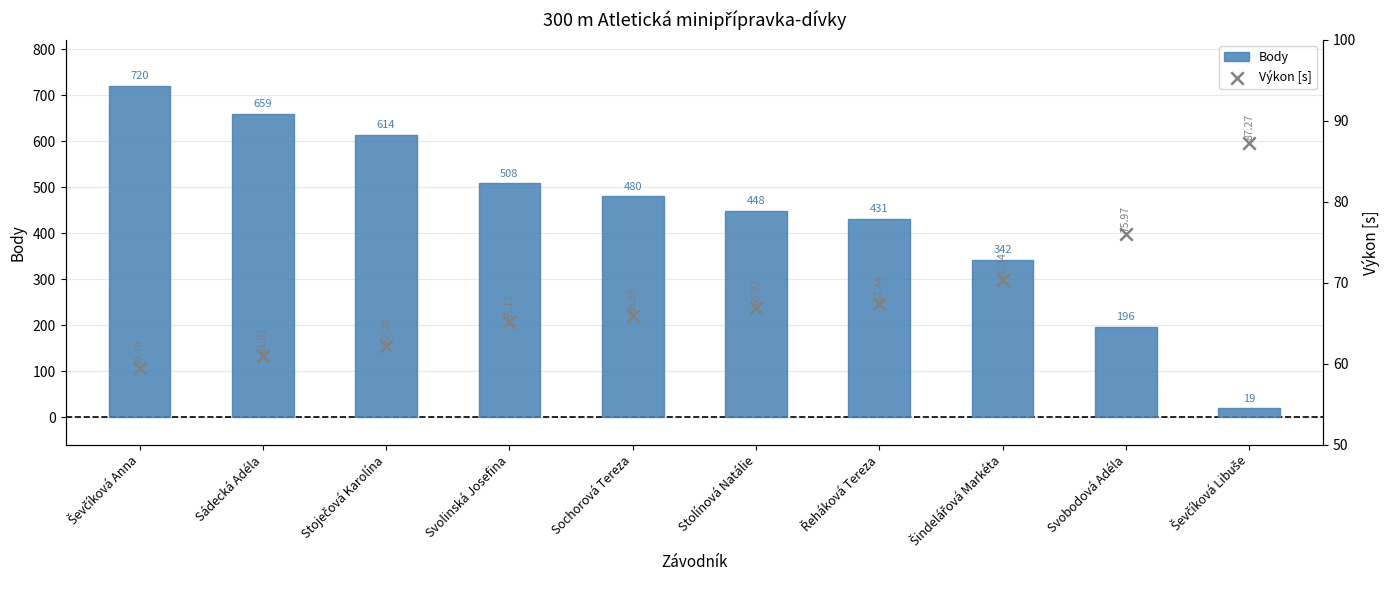

What is the total value across all series at Sádecká Adéla?

720.0